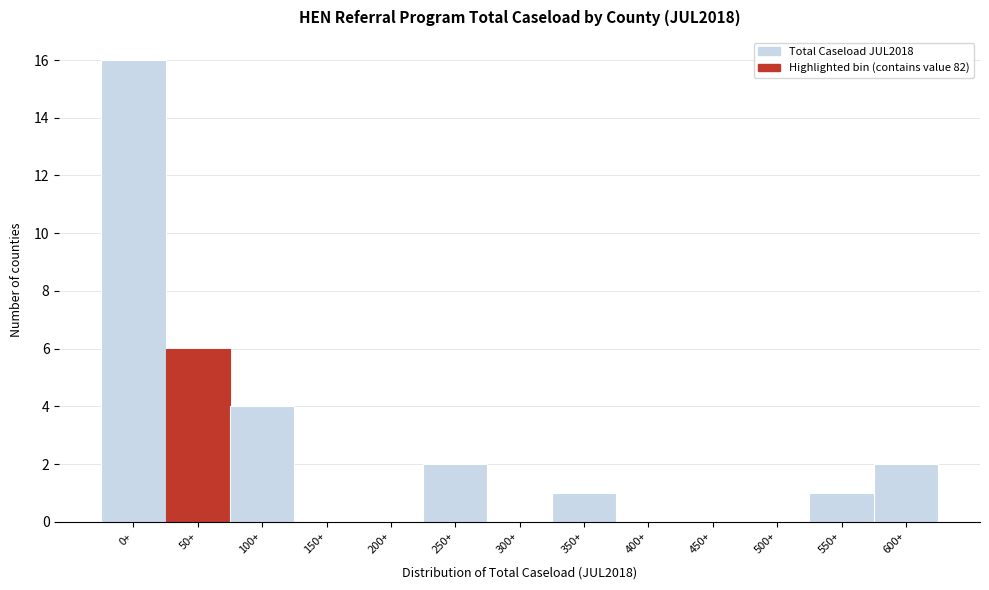

Reading right to left, transcribe all the data shown in this chart.

600+=2	550+=1	500+=0	450+=0	400+=0	350+=1	300+=0	250+=2	200+=0	150+=0	100+=4	50+=6	0+=16